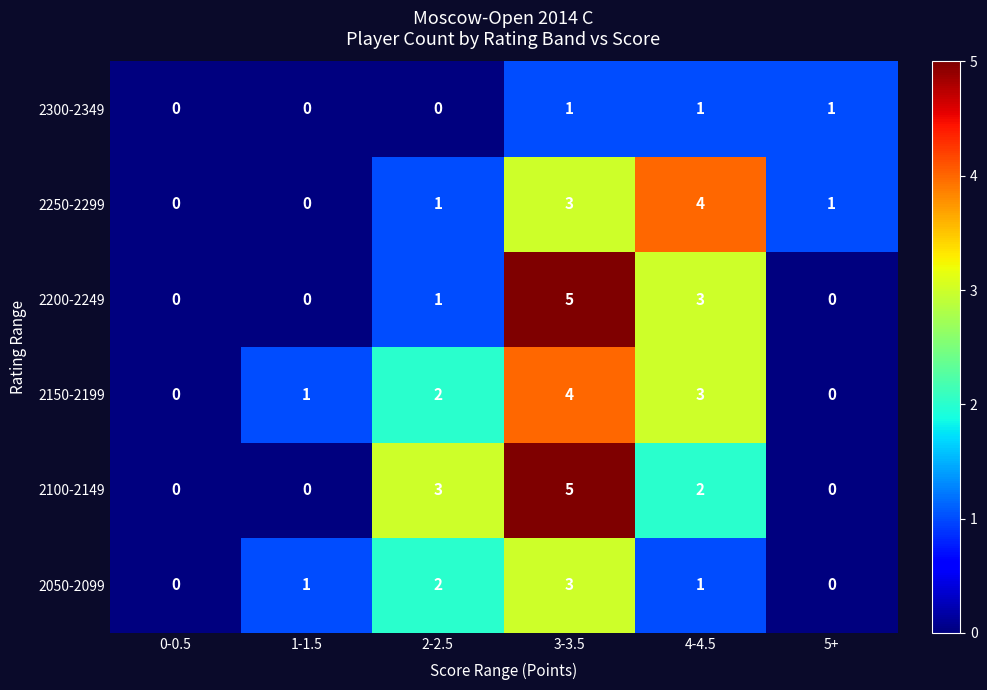

Which series changed the most between 0-0.5 and 4-4.5?

2250-2299